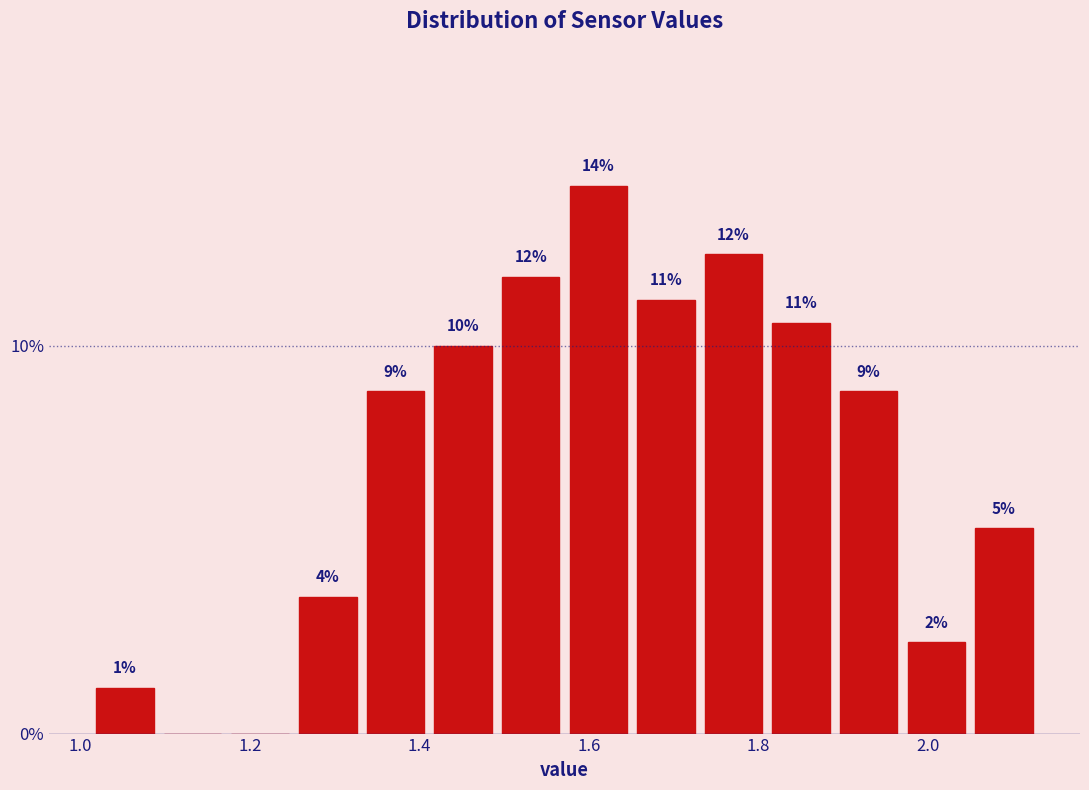

Around what value on the x-axis is the tallest bar? Give the approximate position of its centre, as read against the axis.

1.62